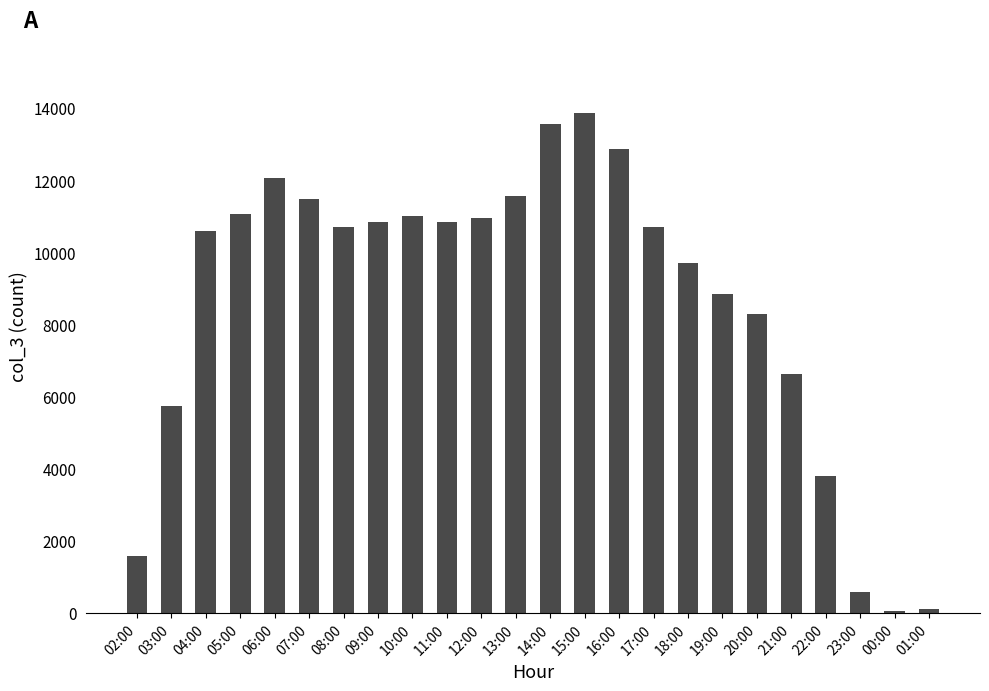

Is it true that the value at 12:00 is 10957?

True